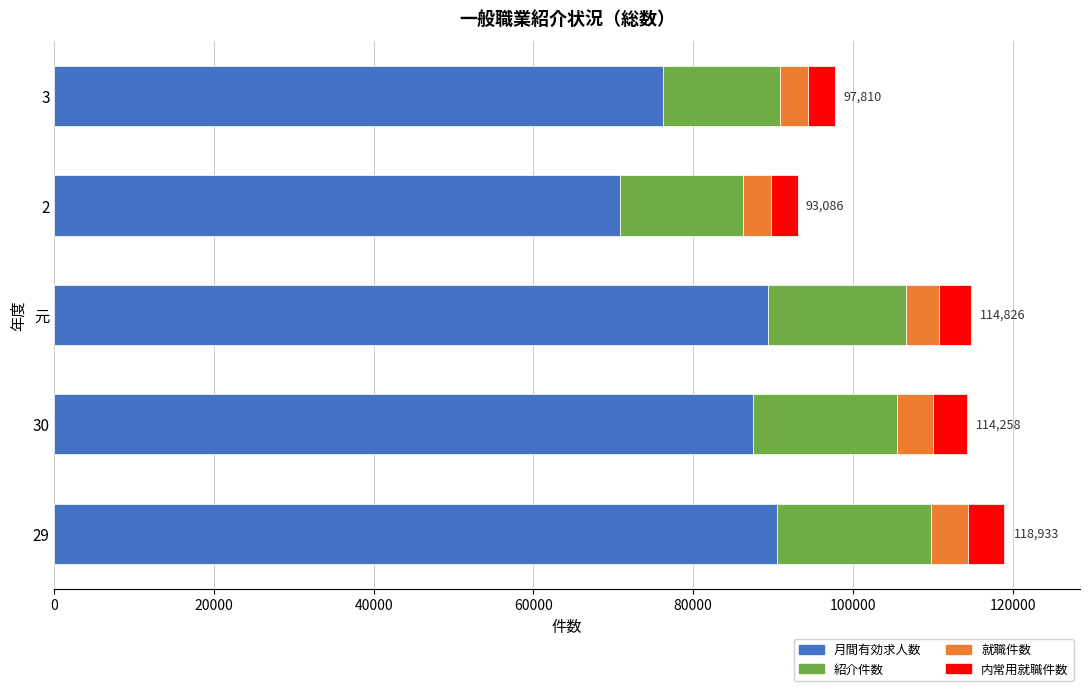

What is the maximum value for 月間有効求人数?

90555